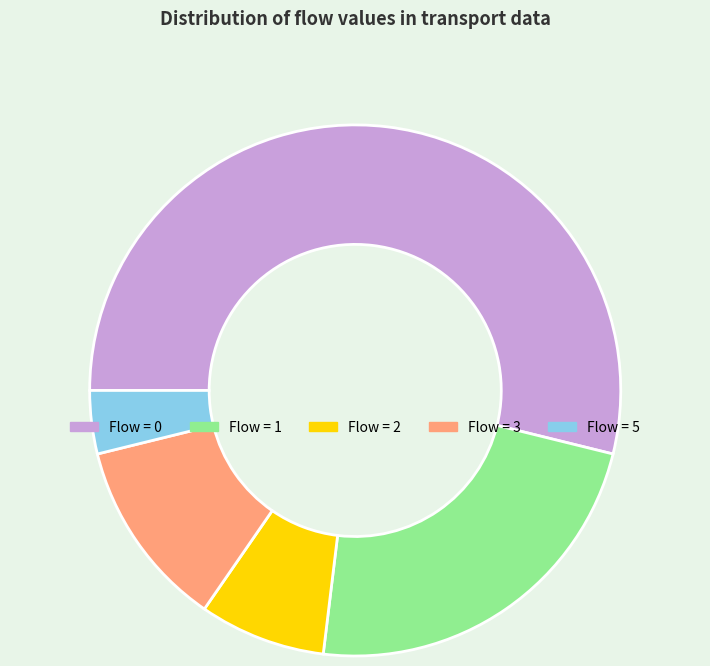

True or false: Flow = 3 accounts for 12% of the total.

True